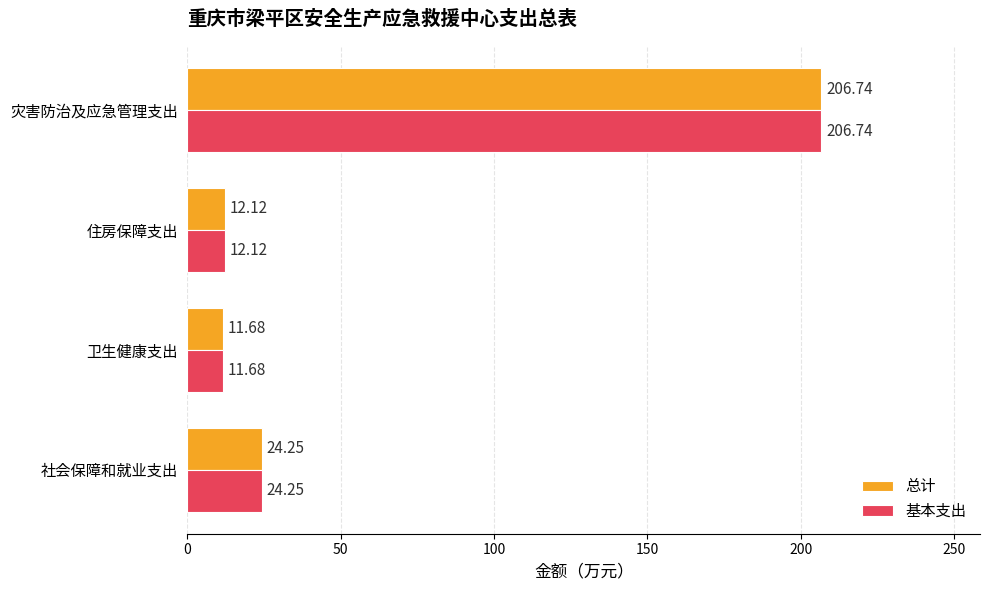

What is the difference between the maximum and minimum values in the 总计 series?

195.1